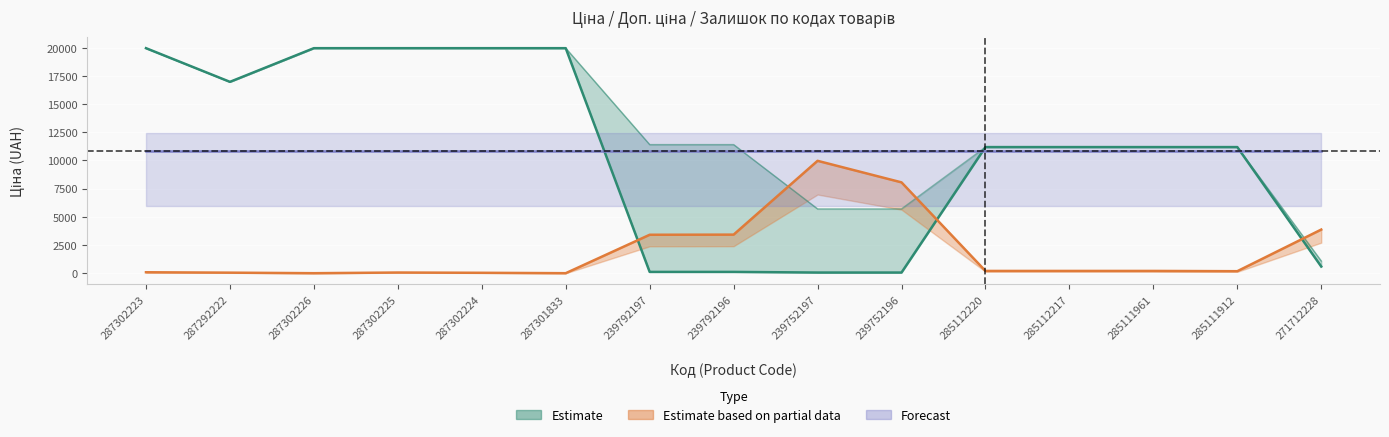

What is the difference between the maximum and minimum values in the Доп. ціна series?

18882.5